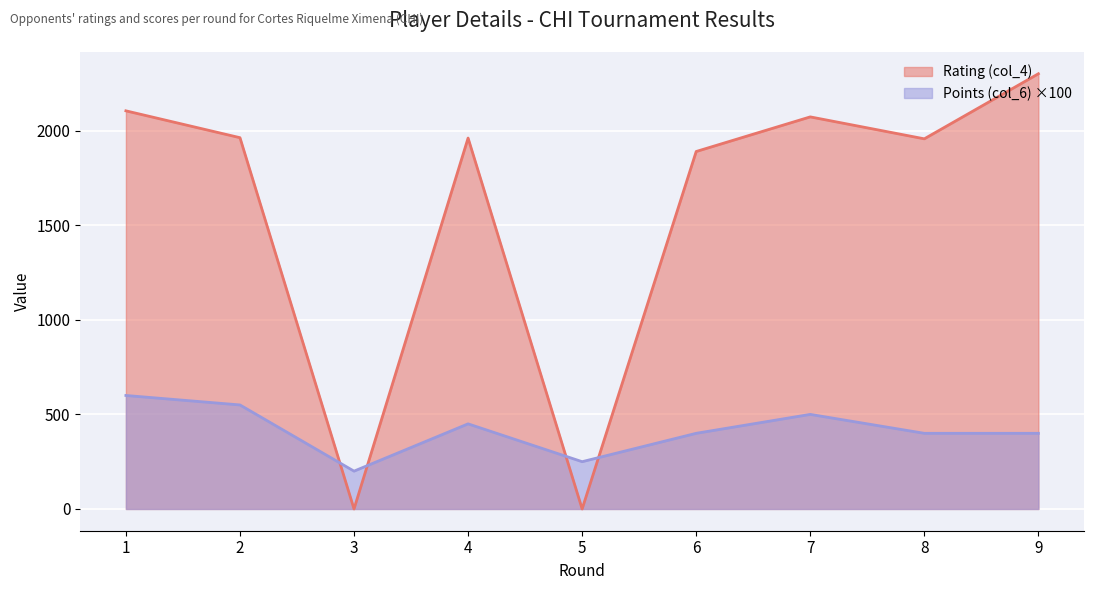

What is the difference between the maximum and minimum values in the Rating (col_4) series?

2301